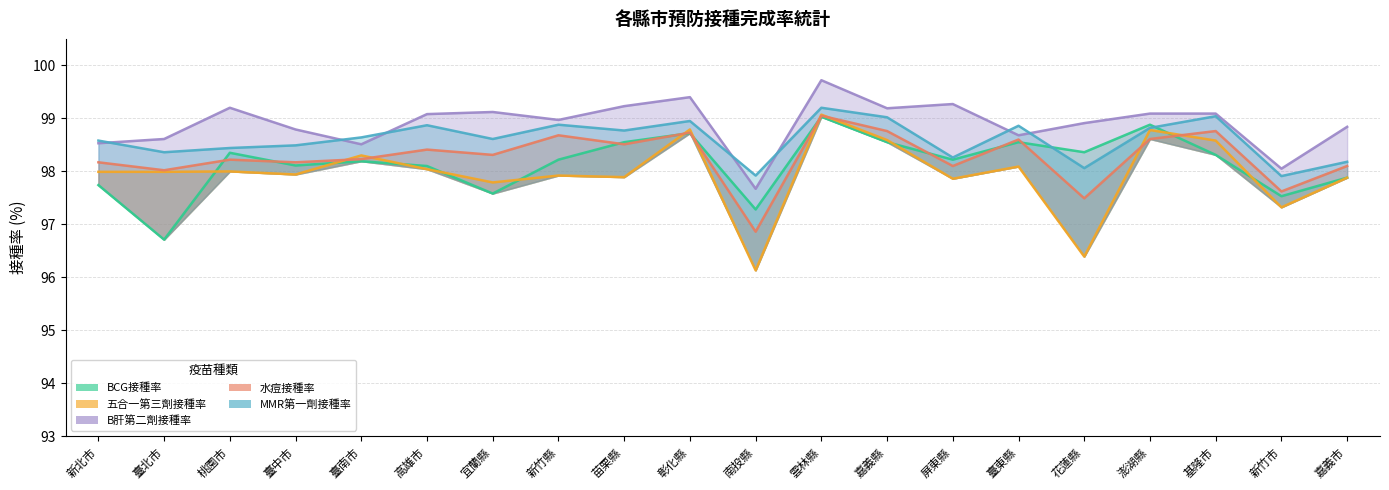

Reading left to right, transcribe all the data shown in this chart.

BCG接種率: 97.7	96.7	98.3	98.1	98.2	98.1	97.6	98.2	98.5	98.7	97.3	99.0	98.5	98.2	98.5	98.4	98.9	98.3	97.5	97.9
五合一第三劑接種率: 98.0	98.0	98.0	97.9	98.3	98.0	97.8	97.9	97.9	98.8	96.1	99.1	98.6	97.9	98.1	96.4	98.8	98.6	97.3	97.9
B肝第二劑接種率: 98.5	98.6	99.2	98.8	98.5	99.1	99.1	99.0	99.2	99.4	97.7	99.7	99.2	99.3	98.7	98.9	99.1	99.1	98.0	98.8
水痘接種率: 98.2	98.0	98.2	98.2	98.2	98.4	98.3	98.7	98.5	98.7	96.9	99.0	98.8	98.1	98.6	97.5	98.6	98.8	97.6	98.1
MMR第一劑接種率: 98.6	98.4	98.4	98.5	98.6	98.9	98.6	98.9	98.8	99.0	97.9	99.2	99.0	98.3	98.9	98.1	98.8	99.0	97.9	98.2